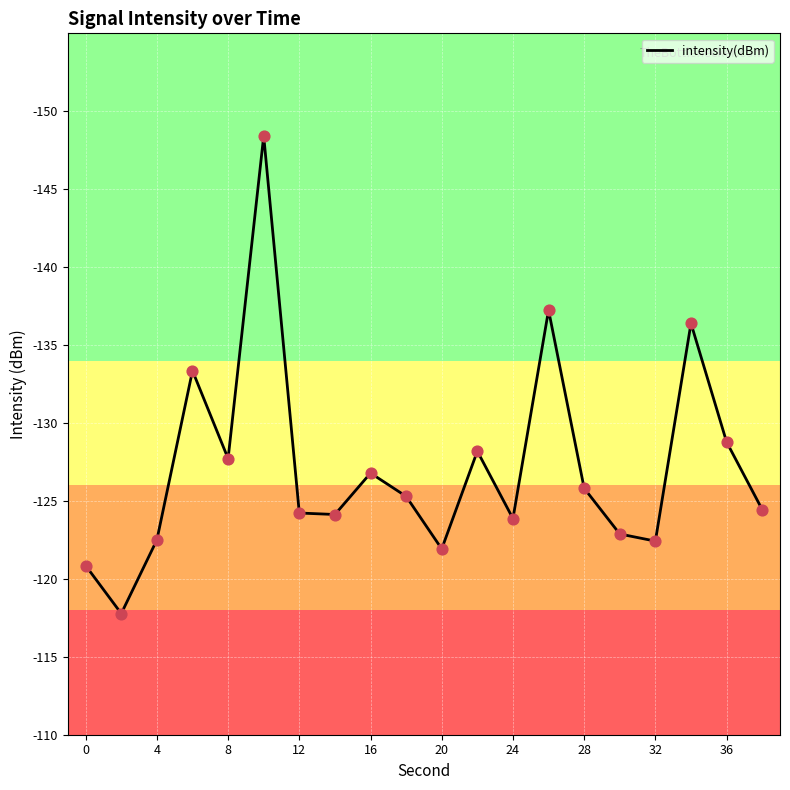

What is the minimum value shown in the chart?

-148.4